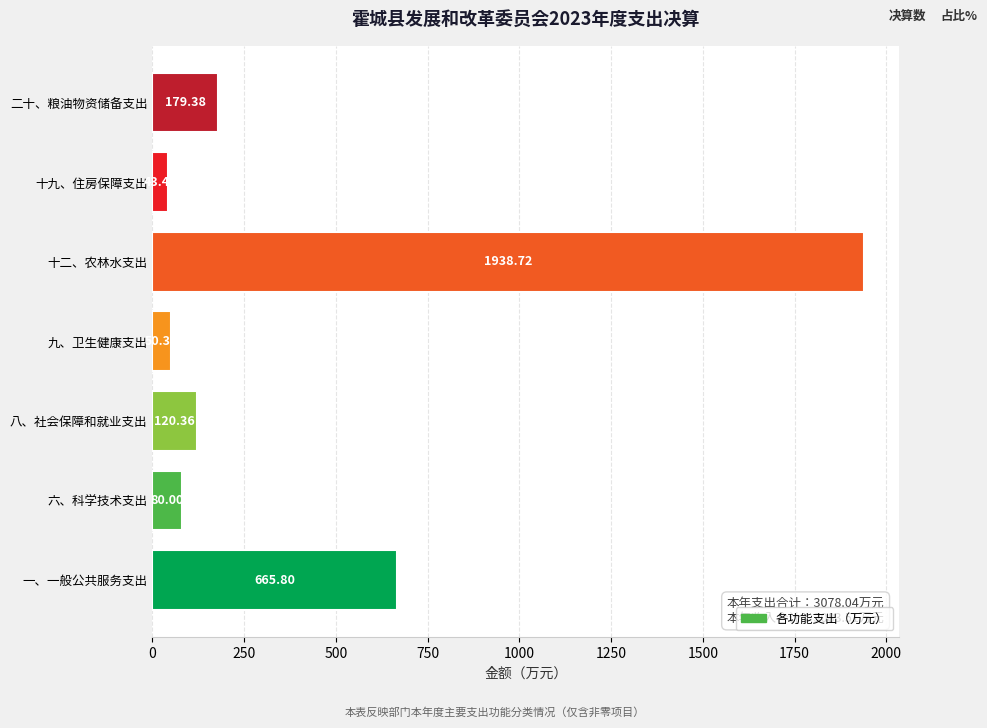

Which label corresponds to the largest value in the chart?

十二、农林水支出